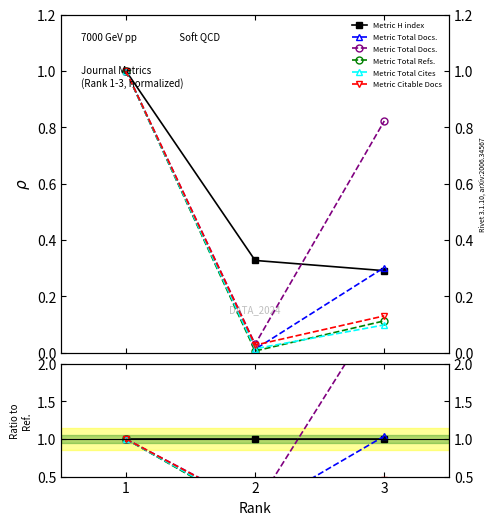

At 1, list the series in order from smallest to largest.

Series H index, Series Total Docs. (2023), Series Total Docs. (3years), Series Total Refs., Series Total Cites (3years), Series Citable Docs. (3years)